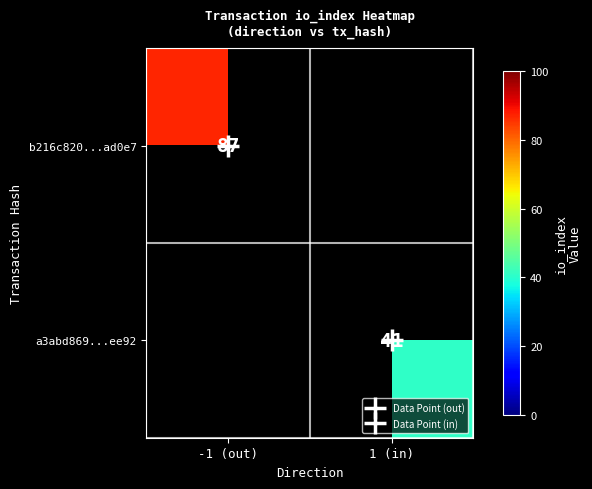

At 1 (in), list the series in order from smallest to largest.

b216c820...ad0e7, a3abd869...ee92